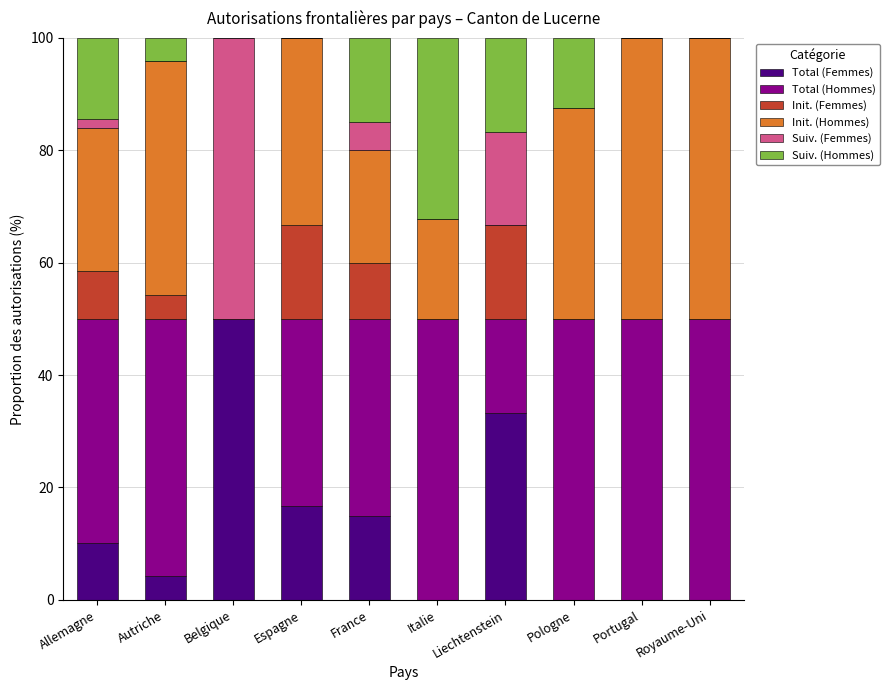

True or false: Total (Femmes) has a value of -16.3 at Italie.

False